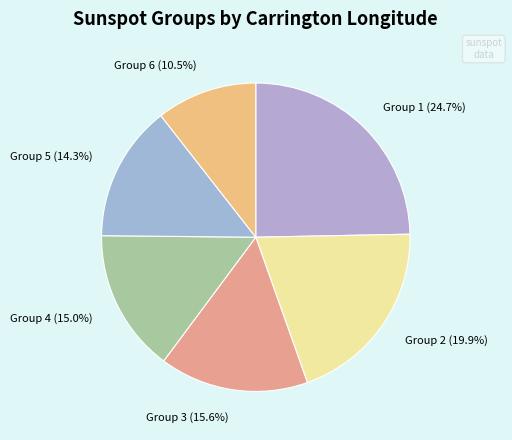

Which has a higher value, Group 5 or Group 3?

Group 3